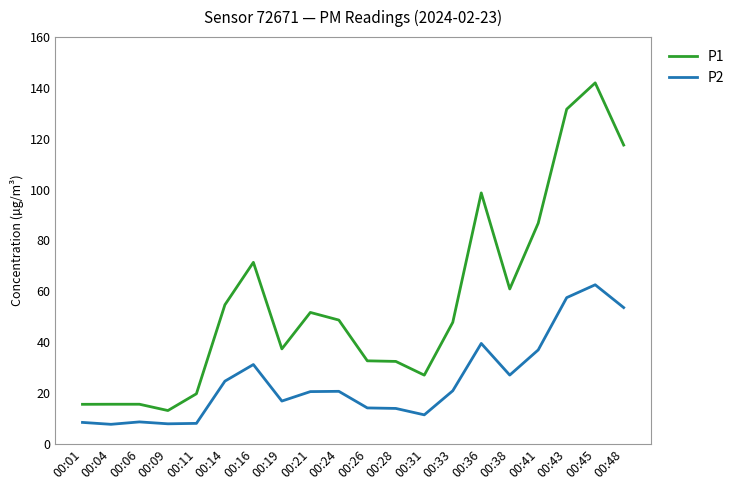

At which category is the sum across all series the highest?

00:45